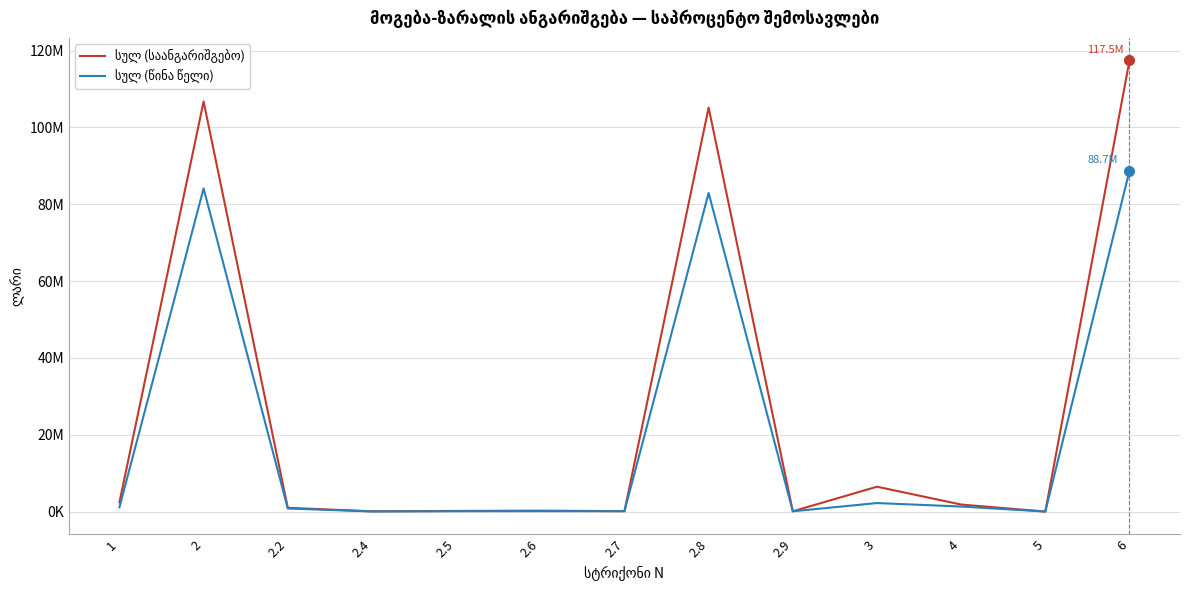

True or false: სულ (საანგარიშგებო) and სულ (წინა წელი) cross at least once.

False